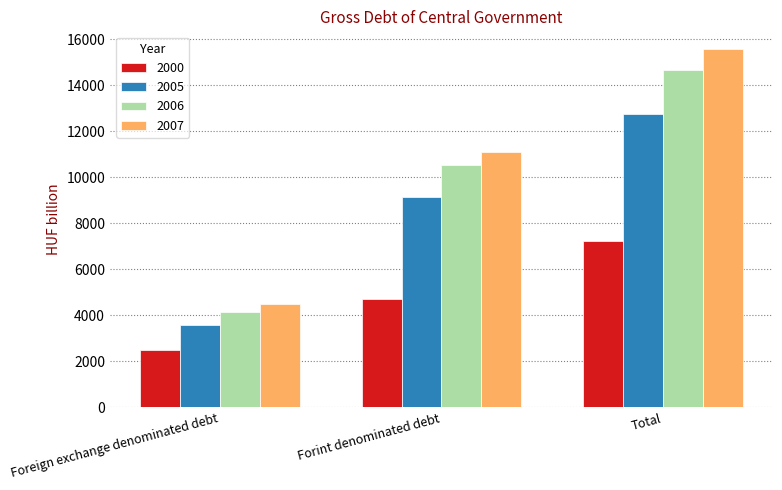

What is the value of the 2006 bar at the 1st from the left?

4124.4